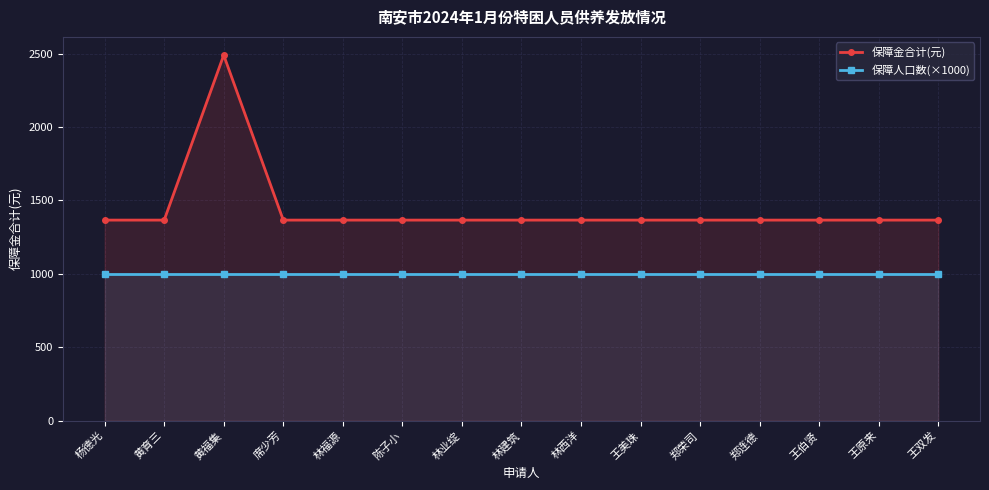

Which series has the largest total across all categories?

保障金合计(元)